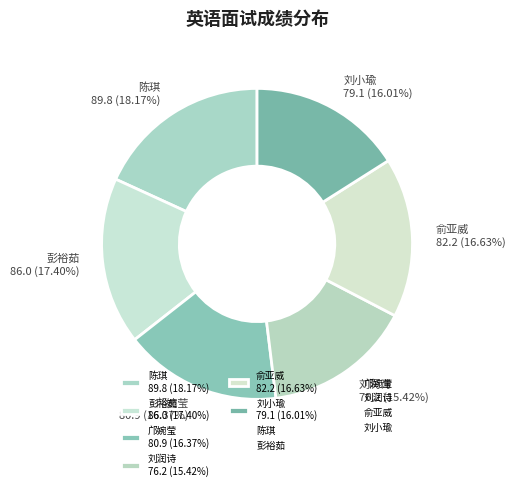

Does 彭裕茹 represent more than half of the total?

No